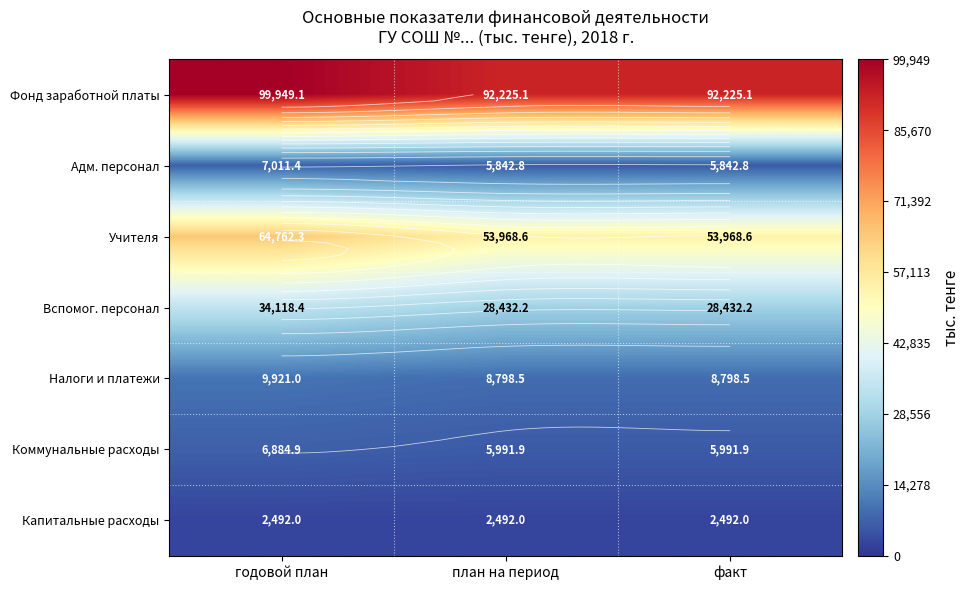

Count the number of categories in the chart.

3